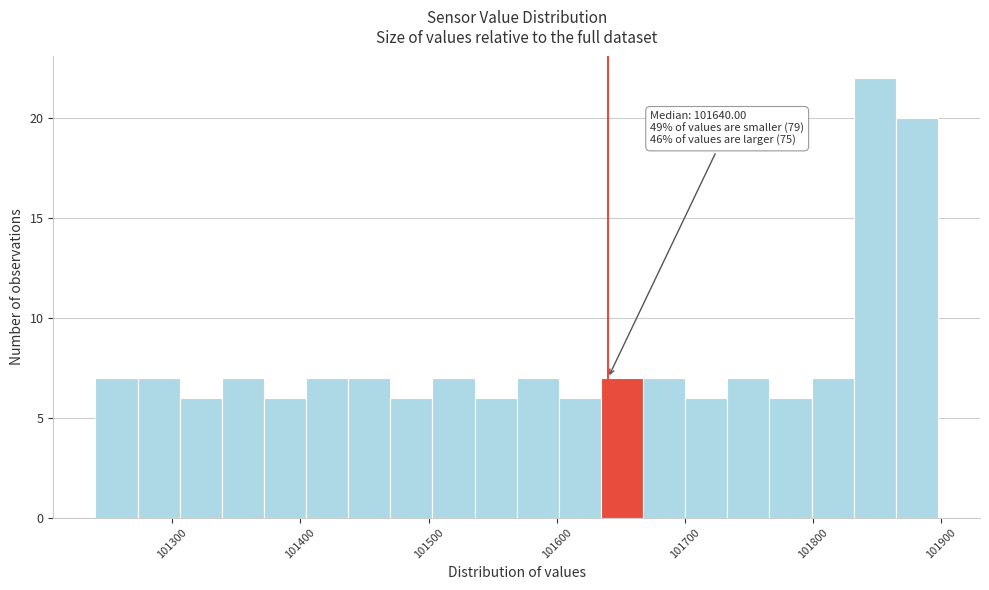

Around what value on the x-axis is the tallest bar? Give the approximate position of its centre, as read against the axis.

101850